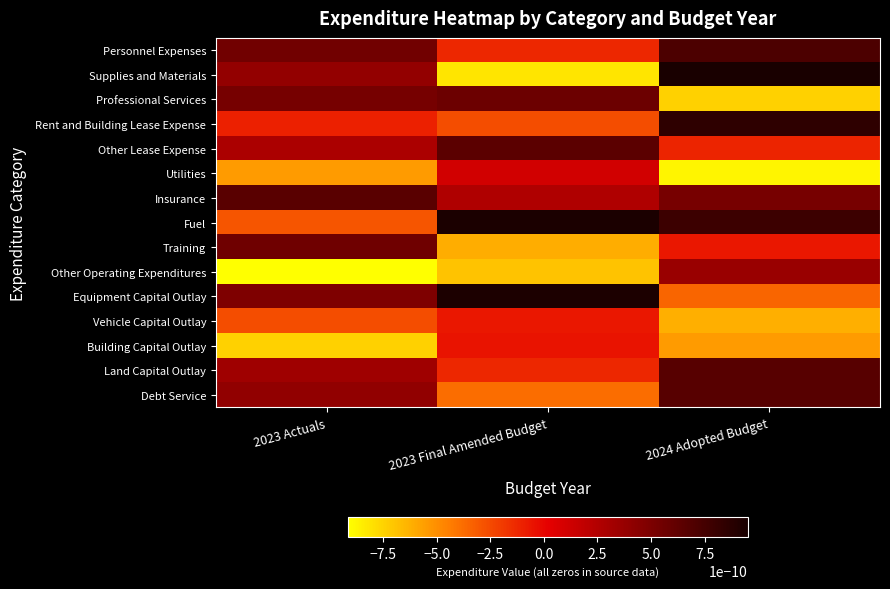

List the series in order of their peak value, highest first.

Supplies and Materials, Fuel, Equipment Capital Outlay, Rent and Building Lease Expense, Personnel Expenses, Land Capital Outlay, Debt Service, Insurance, Other Lease Expense, Professional Services, Training, Other Operating Expenditures, Utilities, Building Capital Outlay, Vehicle Capital Outlay